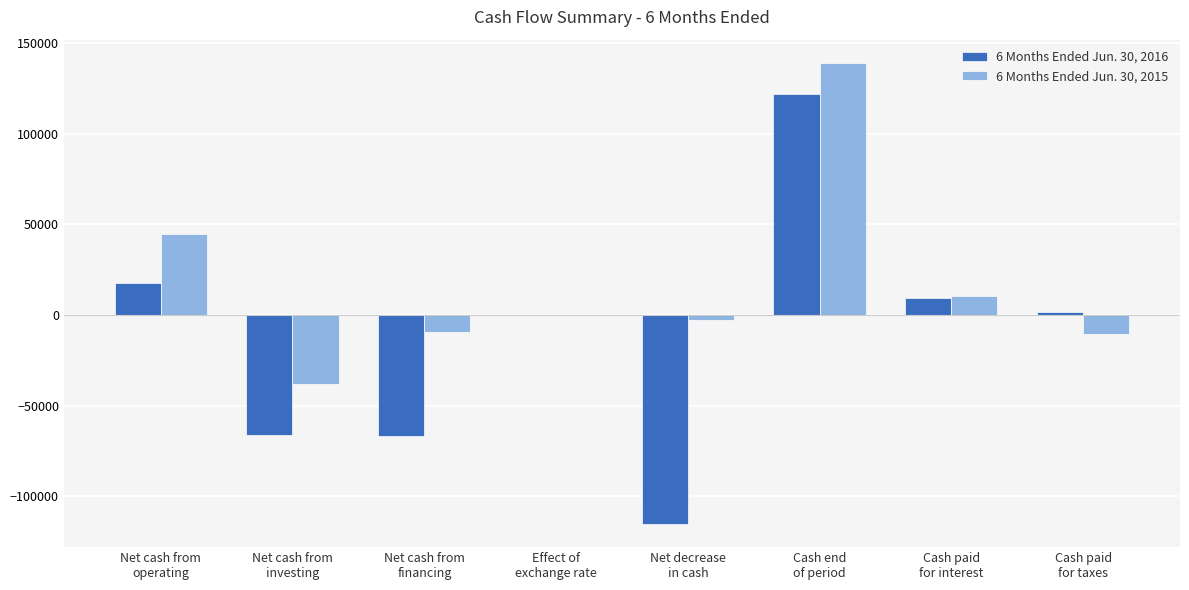

What is the approximate value of 6 Months Ended Jun. 30, 2016 at Cash end
of period?

121951